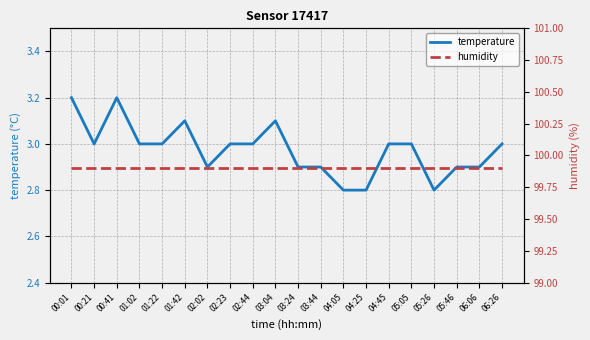

Between 05:05 and 03:44, which is larger?

05:05